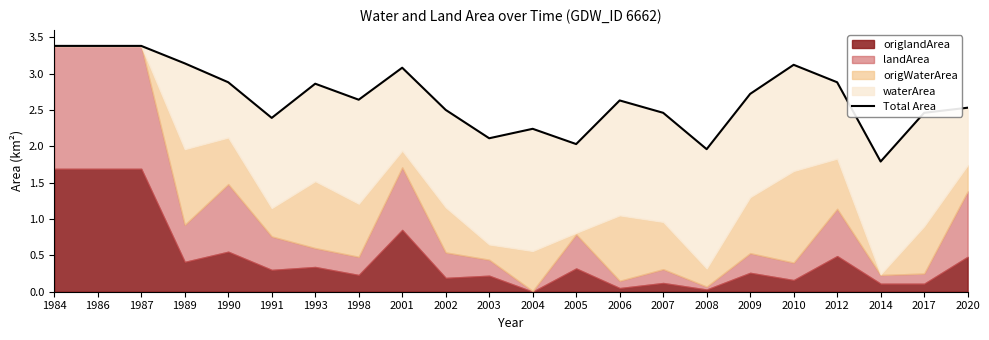

Reading left to right, what are all the values shown in this chart?

1984=3.4	1986=3.4	1987=3.4	1989=3.1	1990=2.9	1991=2.4	1993=2.9	1998=2.6	2001=3.1	2002=2.5	2003=2.1	2004=2.2	2005=2.0	2006=2.6	2007=2.5	2008=2.0	2009=2.7	2010=3.1	2012=2.9	2014=1.8	2017=2.5	2020=2.5